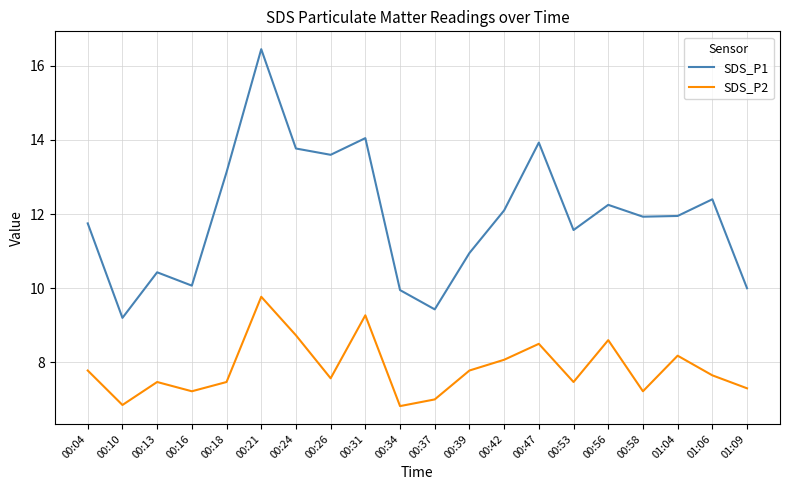

Which series has the largest total across all categories?

SDS_P1